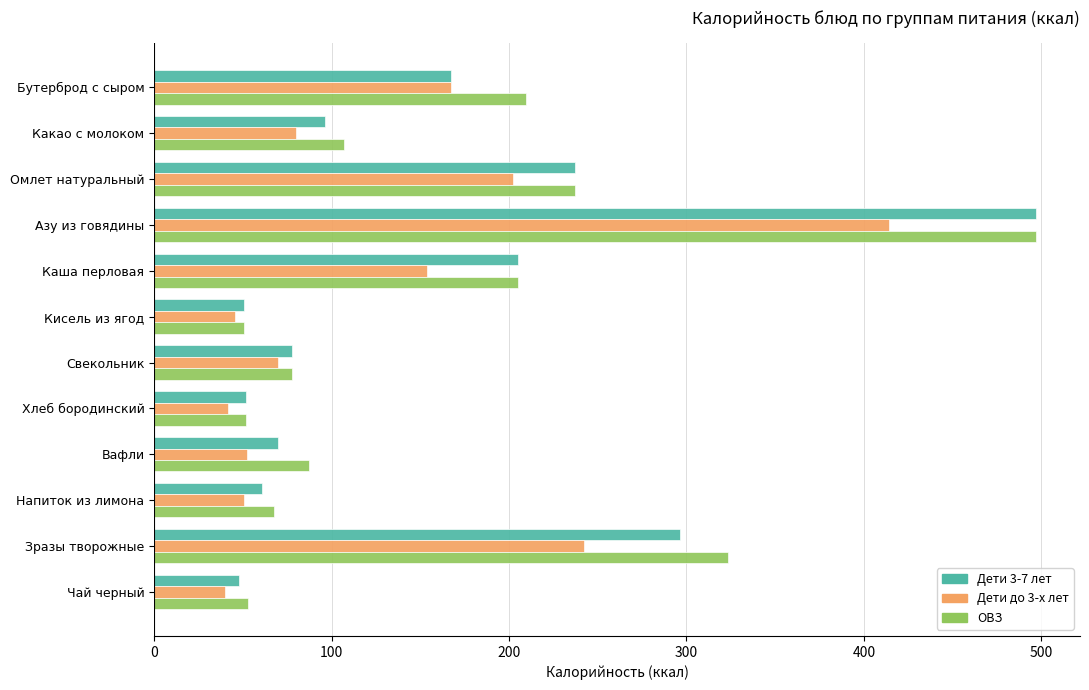

Is it true that ОВЗ equals 146.4 at Омлет натуральный?

False